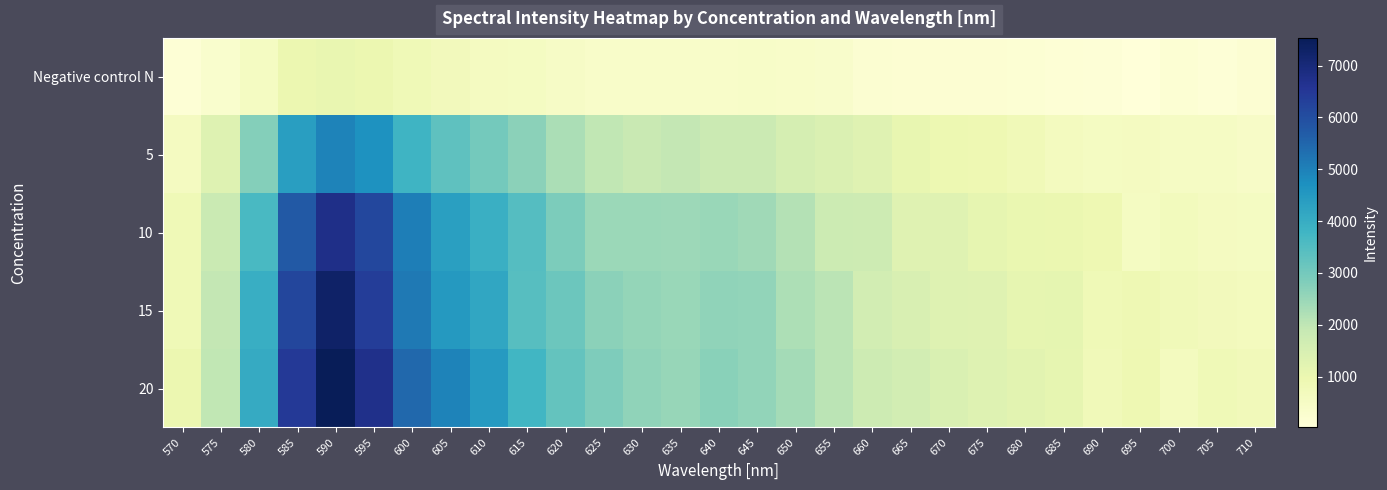

Rank the series at 580 from lowest to highest value.

Negative control N, 5, 10, 15, 20